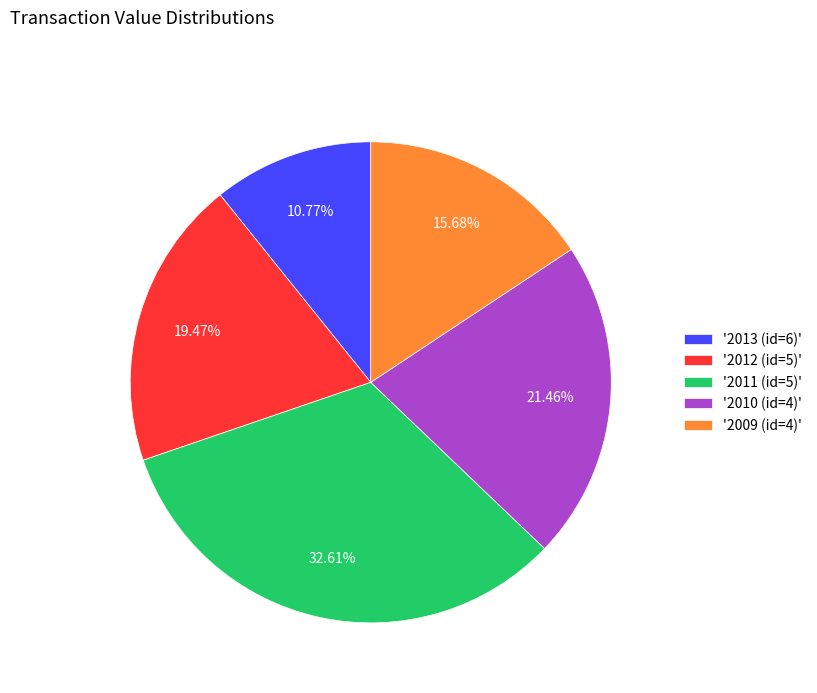

How many segments does this pie chart have?

5